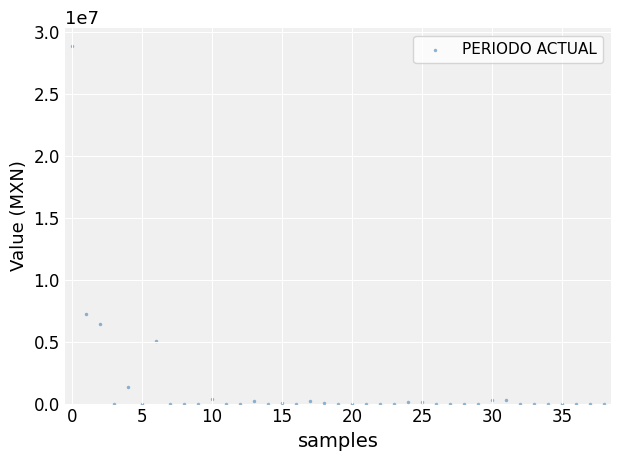

What Y value in the scatter plot is closest to 14451158?

7253398.7